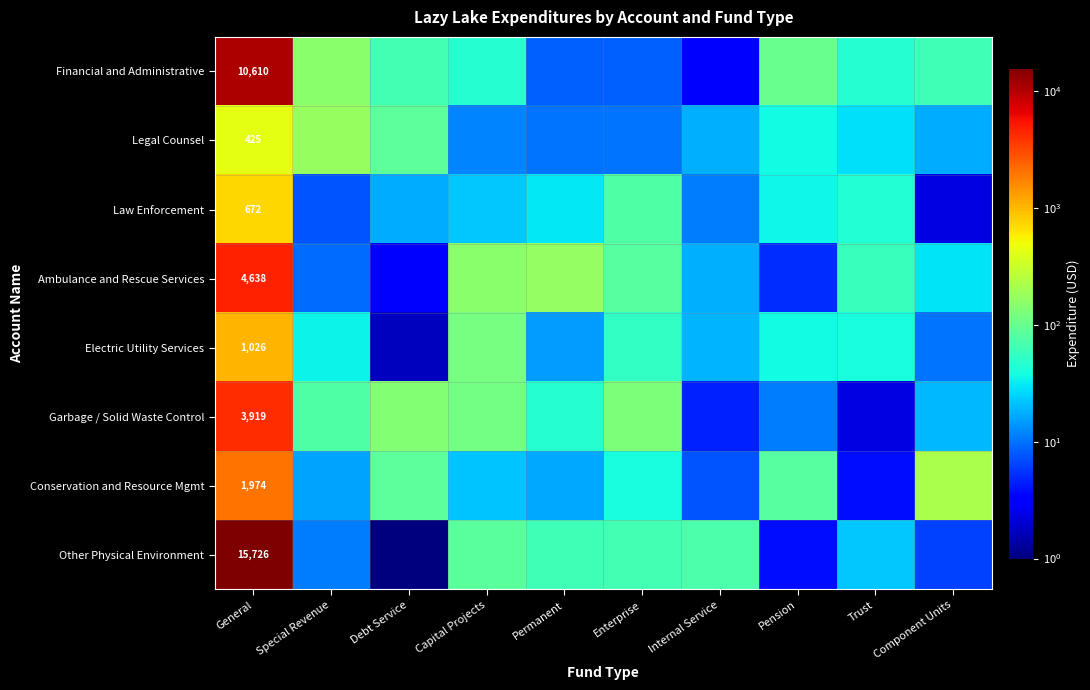

Where is Electric Utility Services nearest to the value 517?

Capital Projects